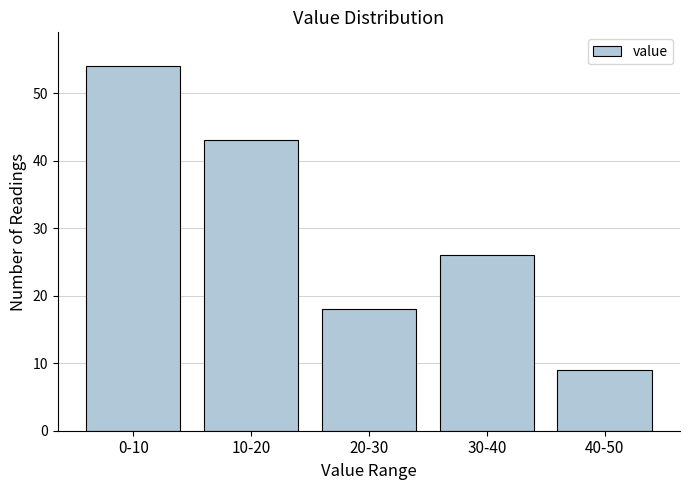

Reading left to right, extract all data points from this chart.

0-10=54	10-20=43	20-30=18	30-40=26	40-50=9